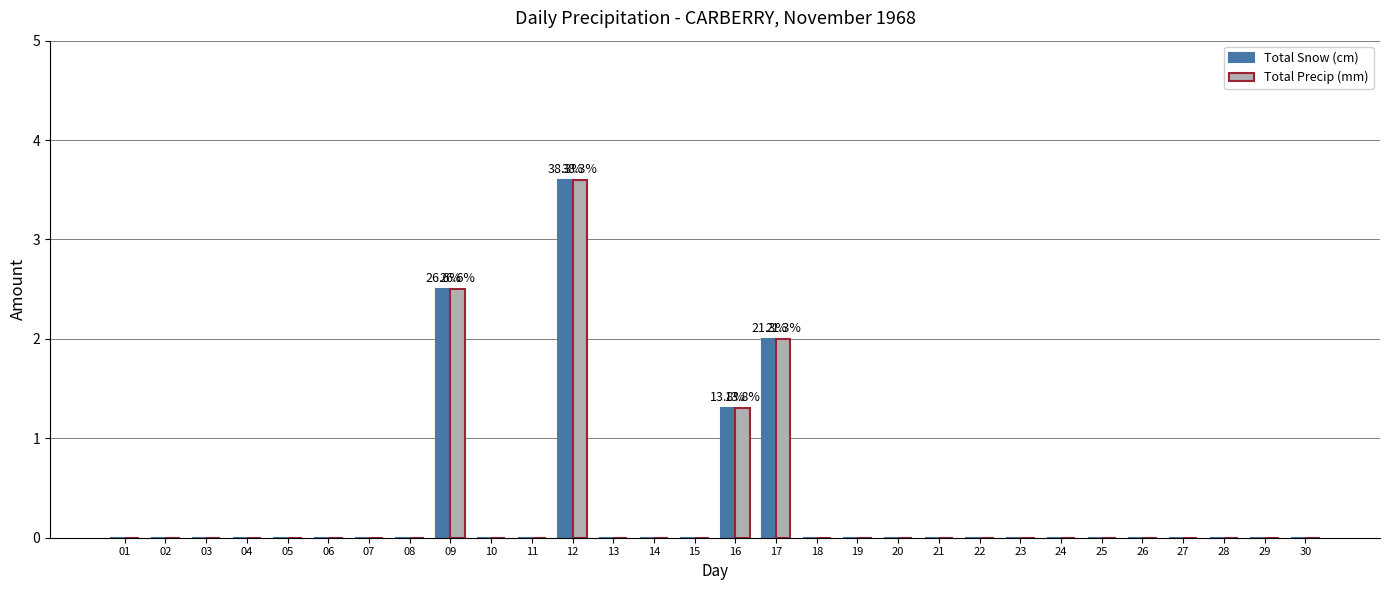

How many series are shown in this chart?

2